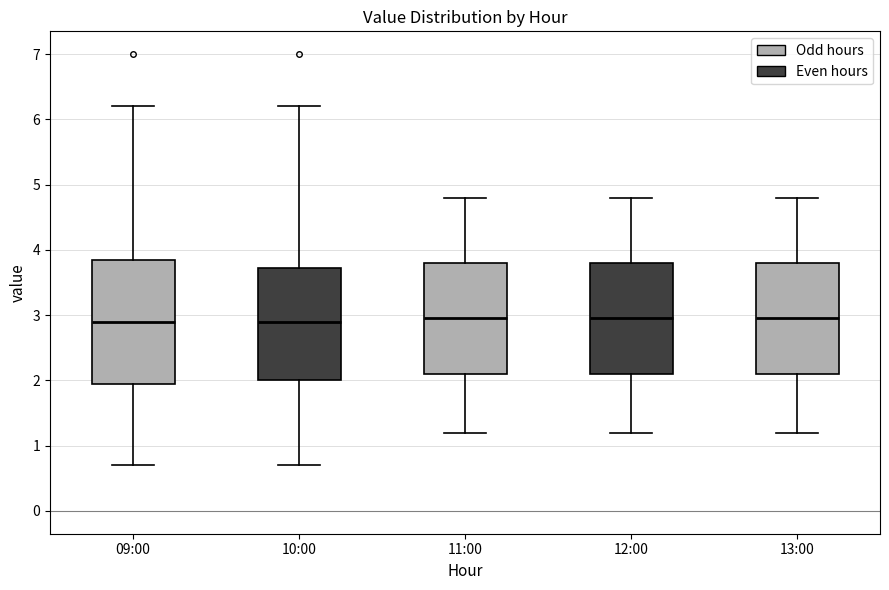

Reading left to right, read every box against the y-axis: the position of its median line, the range the box covers, and the ends of its whiskers. The values are not printed on the chart, so give them approximately, as read against the axis.

09:00: median 2.9, box 2.0 to 3.9, whiskers 0.7 to 6.2
10:00: median 2.9, box 2.0 to 3.7, whiskers 0.7 to 6.2
11:00: median 3.0, box 2.1 to 3.8, whiskers 1.2 to 4.8
12:00: median 3.0, box 2.1 to 3.8, whiskers 1.2 to 4.8
13:00: median 3.0, box 2.1 to 3.8, whiskers 1.2 to 4.8